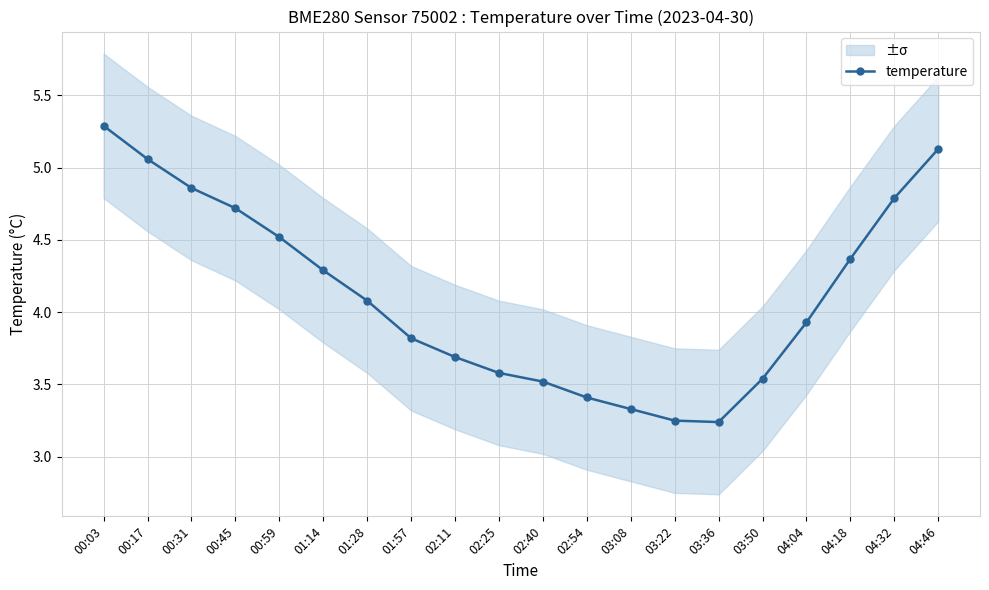

What is the sum of all values?

82.4